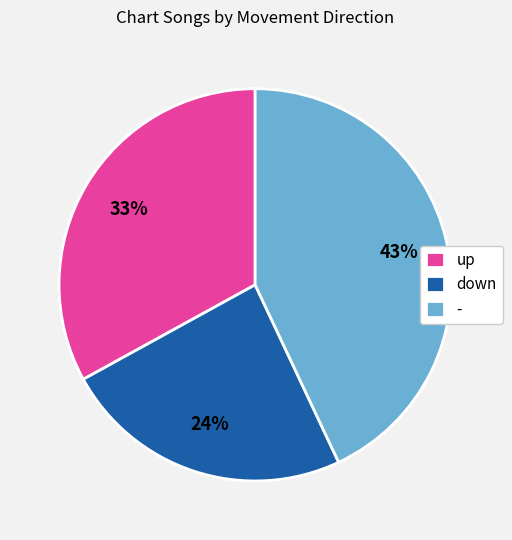

The - slice represents 43% of the pie. True or false?

True